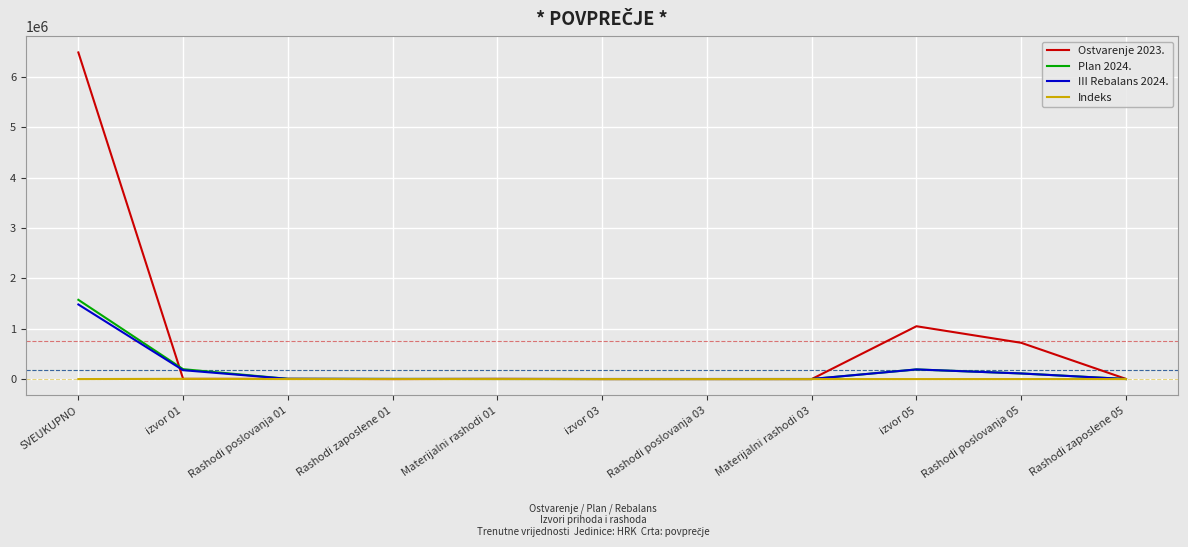

True or false: III Rebalans 2024. has a value of 191457.0 at izvor 05.

True